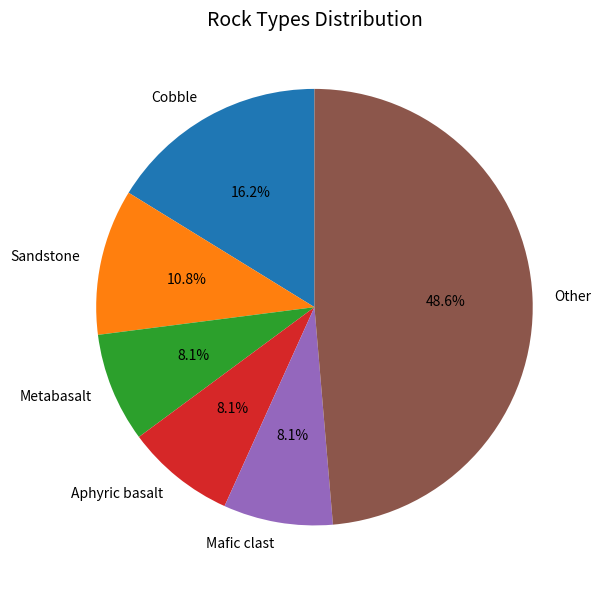

Which category has the biggest portion of the pie?

Other